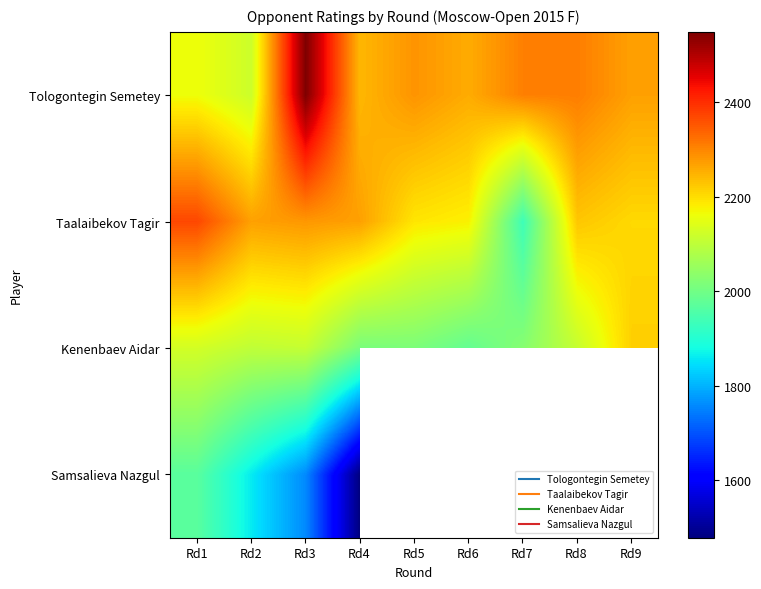

Which has a higher value, Rd6 or Rd7?

Rd7